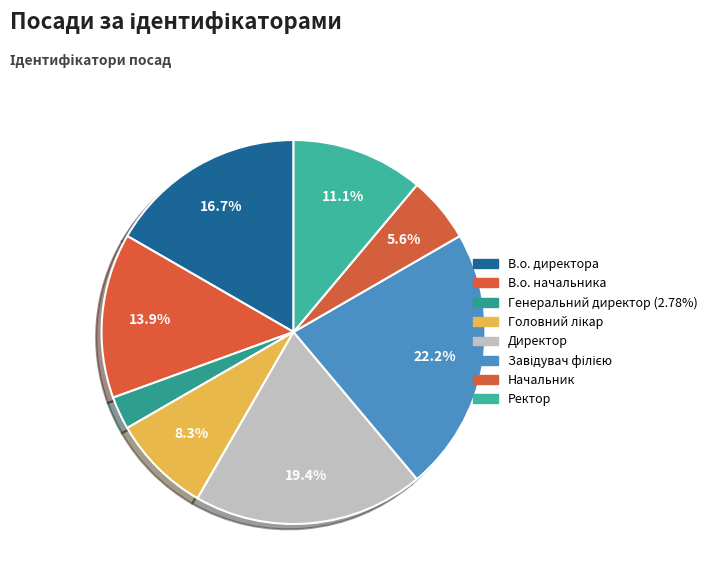

What percentage is the Начальник slice, to the nearest percent?

6%